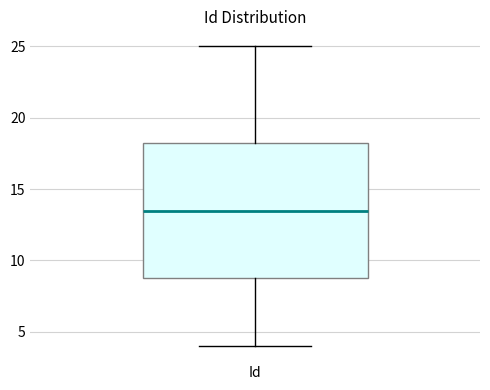

Read this box plot against the y-axis: the position of the median line, the range covered by the box, and the ends of both whiskers. The values are not printed on the chart, so give them approximately, as read against the axis.

median 13.5, box 9.0 to 18.5, whiskers 4.0 to 25.0